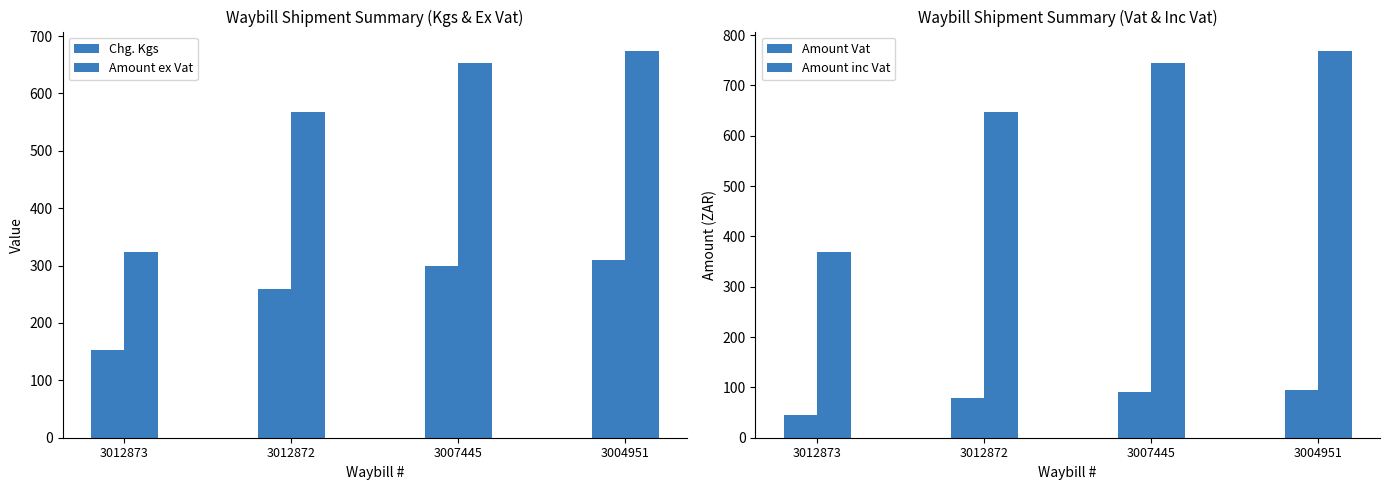

How many values in the Amount inc Vat series are below 744?

2